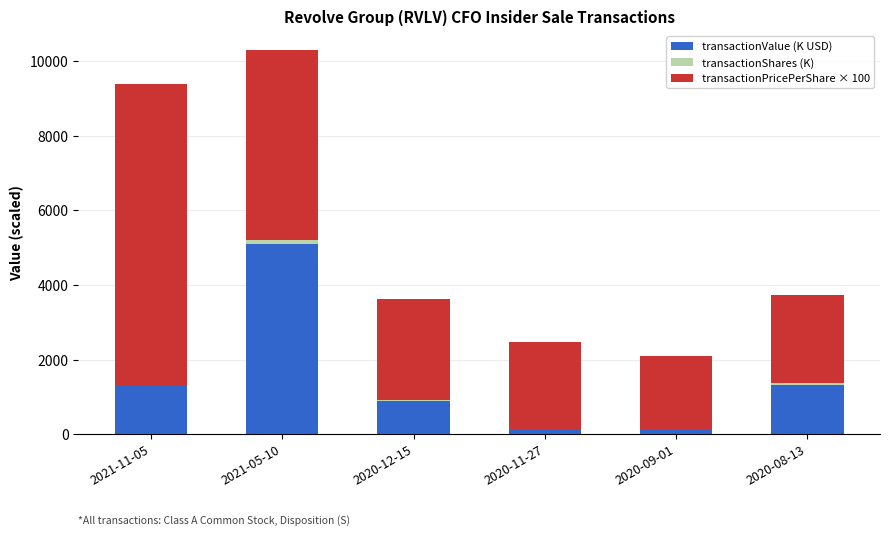

What is the highest value of the transactionValue (K USD) series?

5099.2